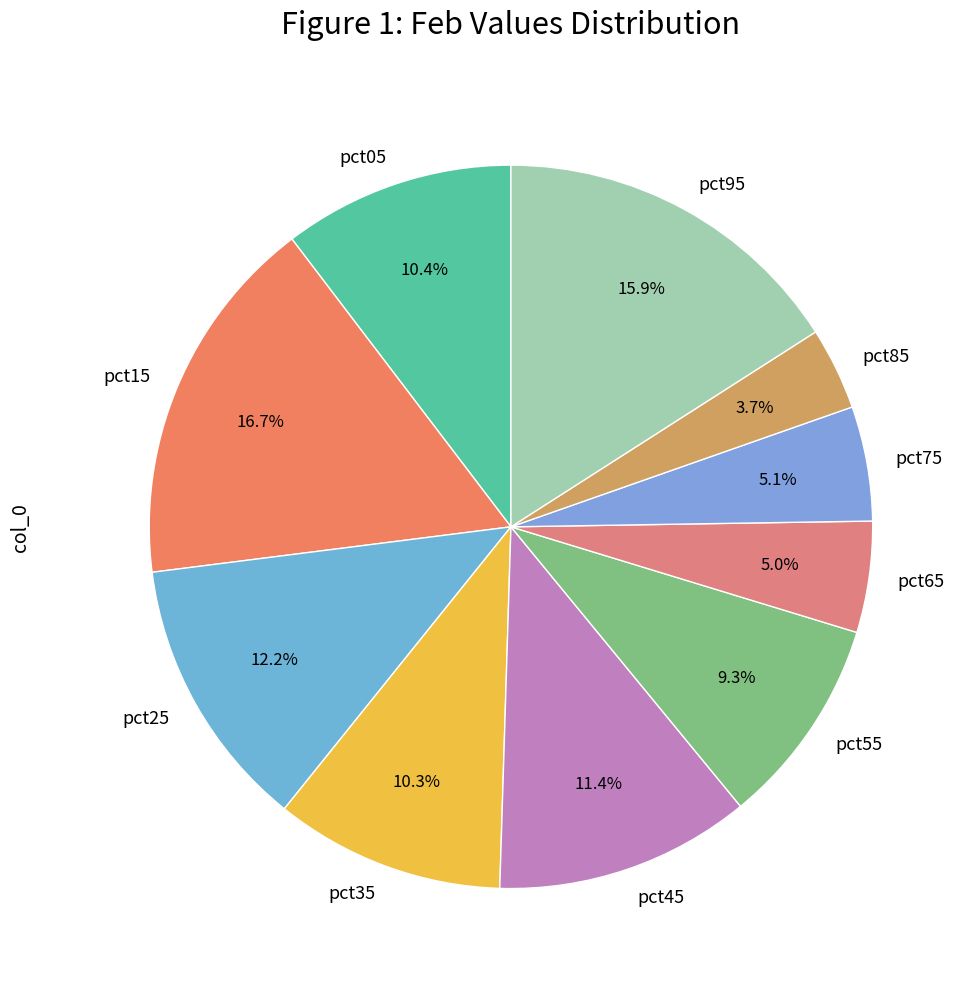

To the nearest percent, what is the difference between the pct35 and pct15 slice percentages?

6%